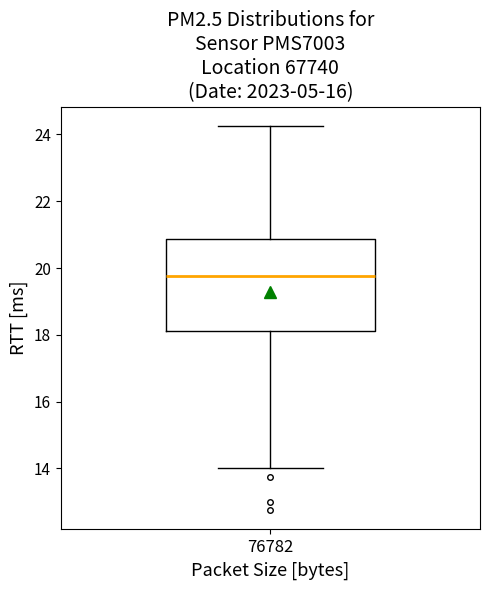

Read this box plot against the y-axis: the position of the median line, the range covered by the box, and the ends of both whiskers. The values are not printed on the chart, so give them approximately, as read against the axis.

median 19.8, box 18.2 to 20.8, whiskers 14.0 to 24.2